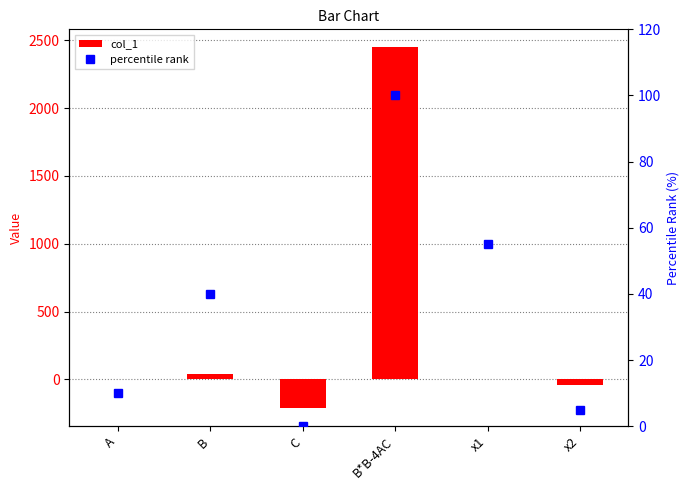

Are the bars horizontal?

No